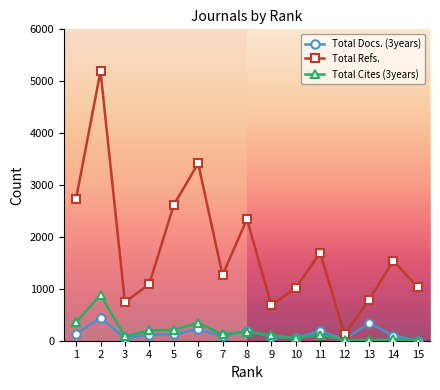

Which series has the largest total across all categories?

Total Refs.